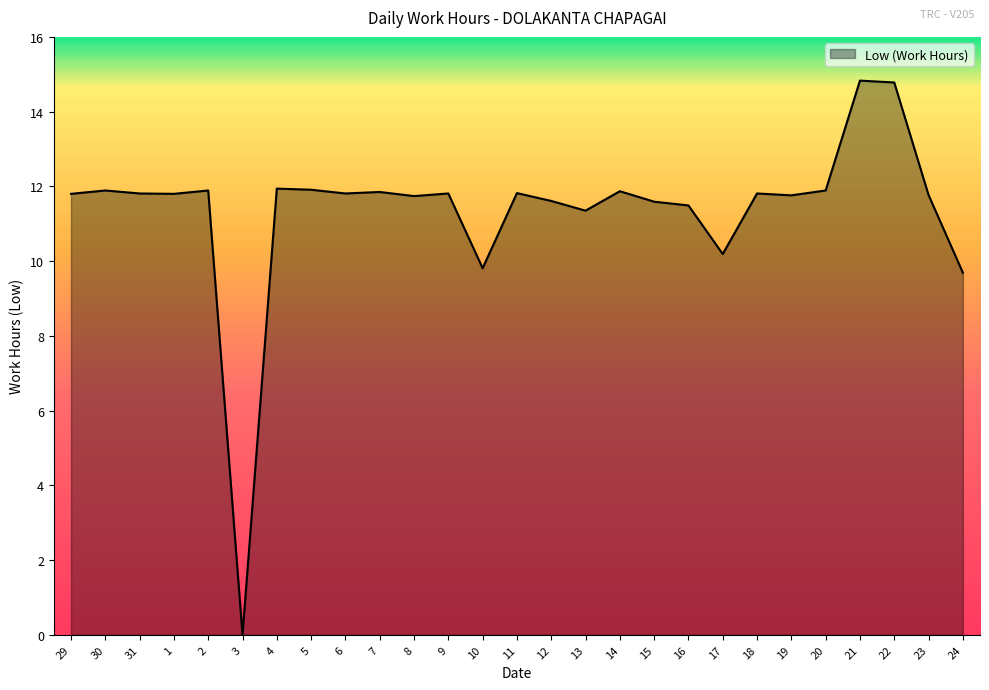

How many lines are shown in the chart?

1